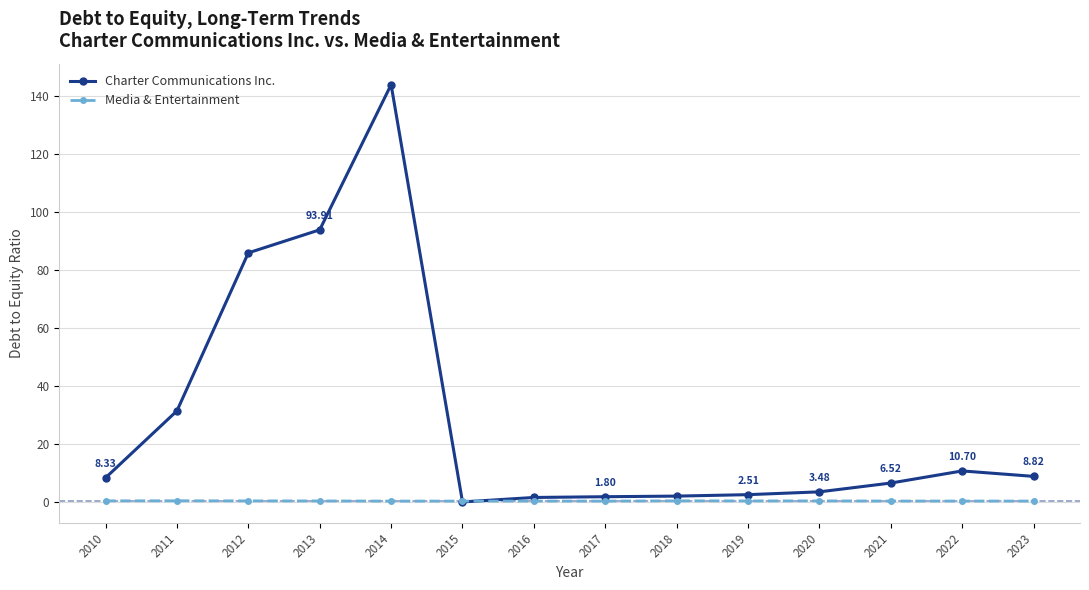

What is the value of the Media & Entertainment point at the 5th from the left?

0.3